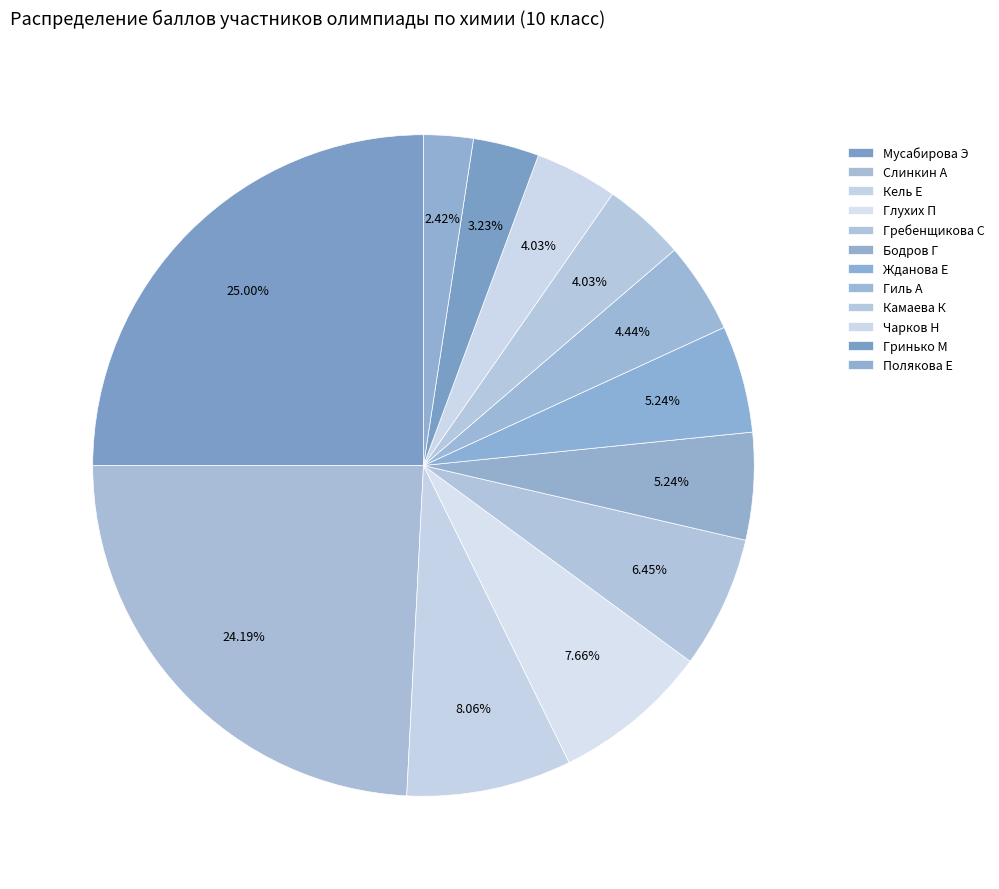

Count the number of slices in the pie.

12